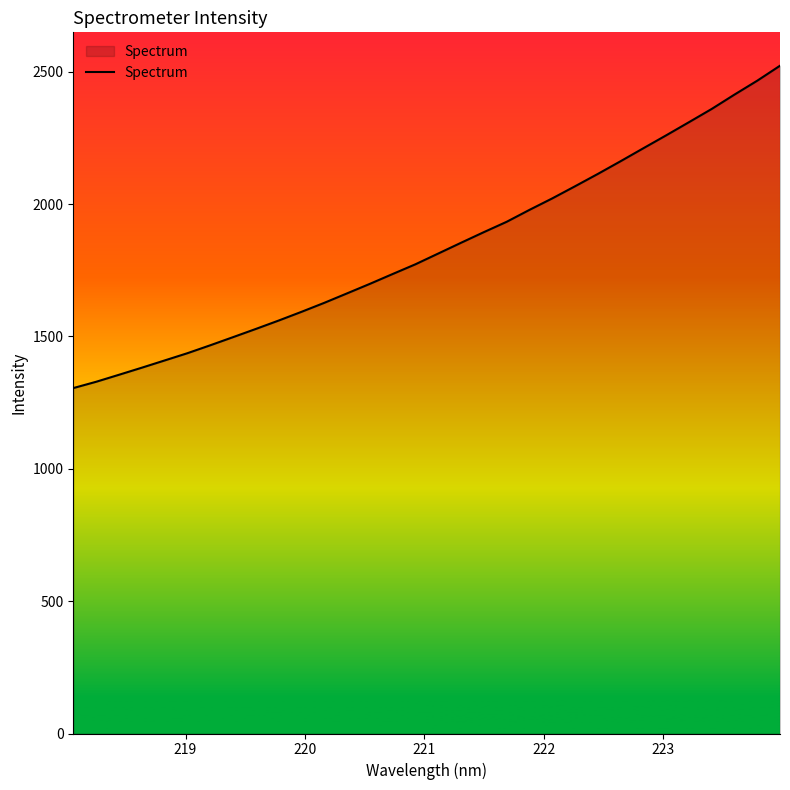

What is the minimum value shown in the chart?

1304.8